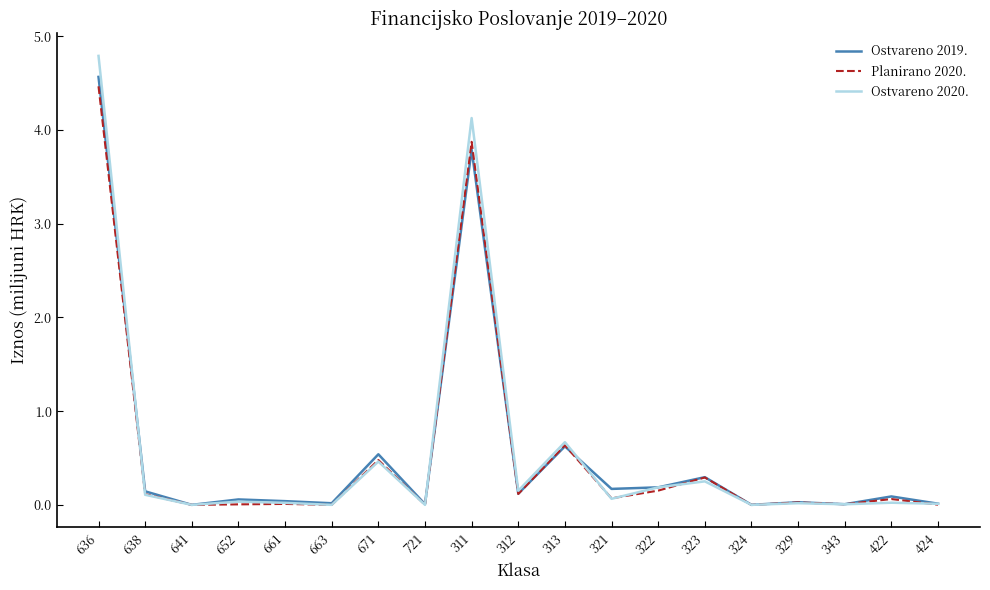

What are all the series names shown in the legend?

Ostvareno 2019., Planirano 2020., Ostvareno 2020.